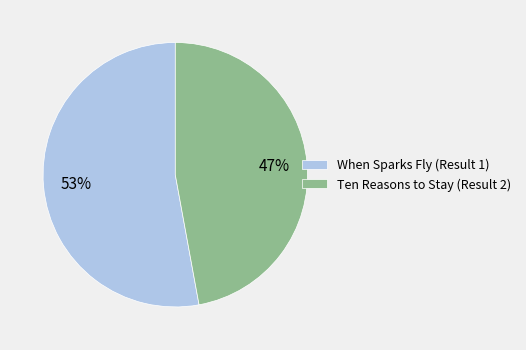

What is the ratio of the value at Ten Reasons to Stay (Result 2) to the value at When Sparks Fly (Result 1)?

0.9